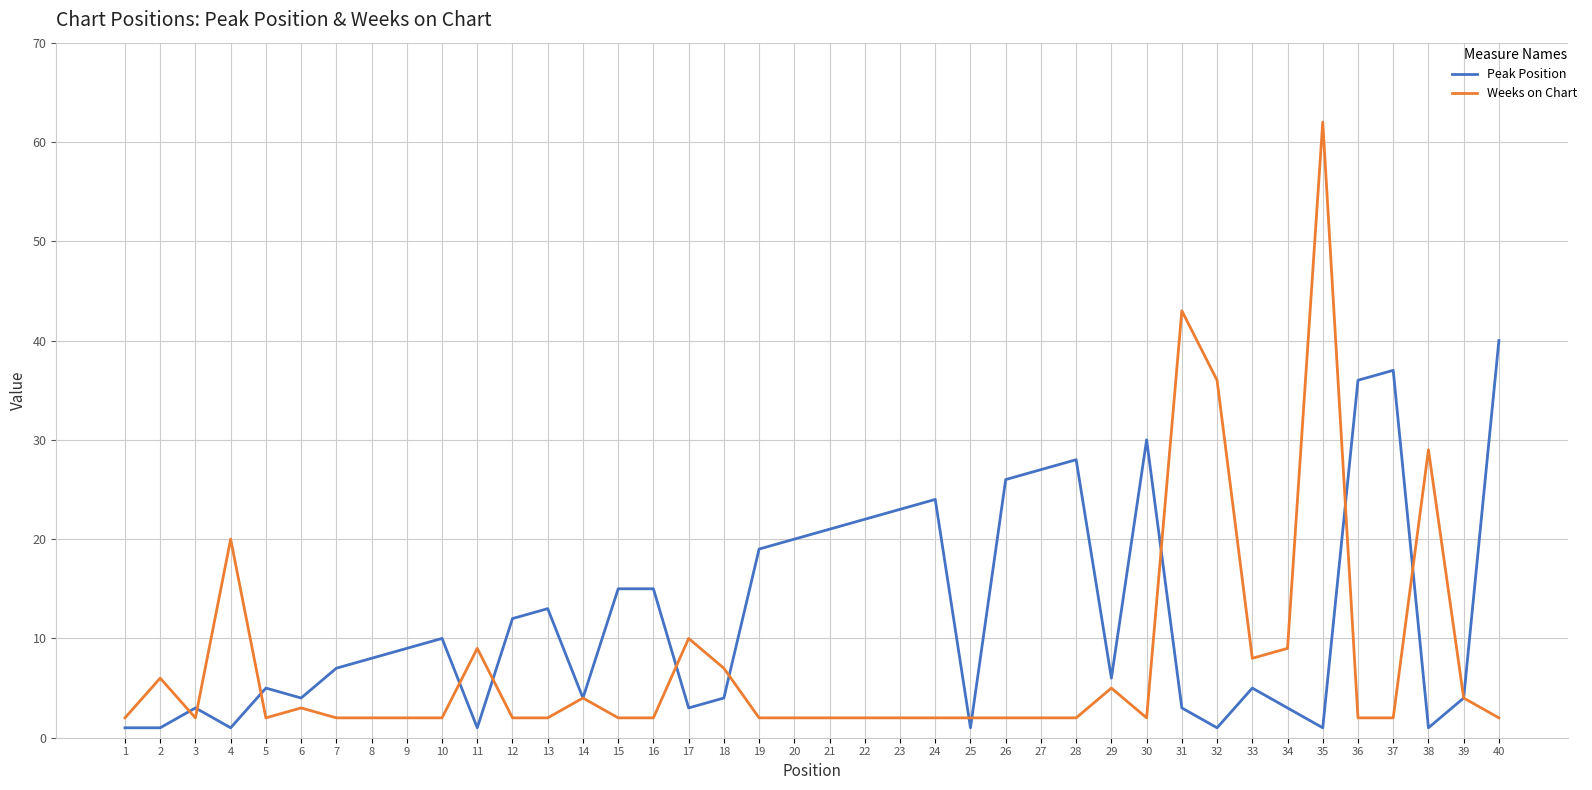

Is the value of Weeks on Chart at 20 greater than the value of Peak Position at 23?

No